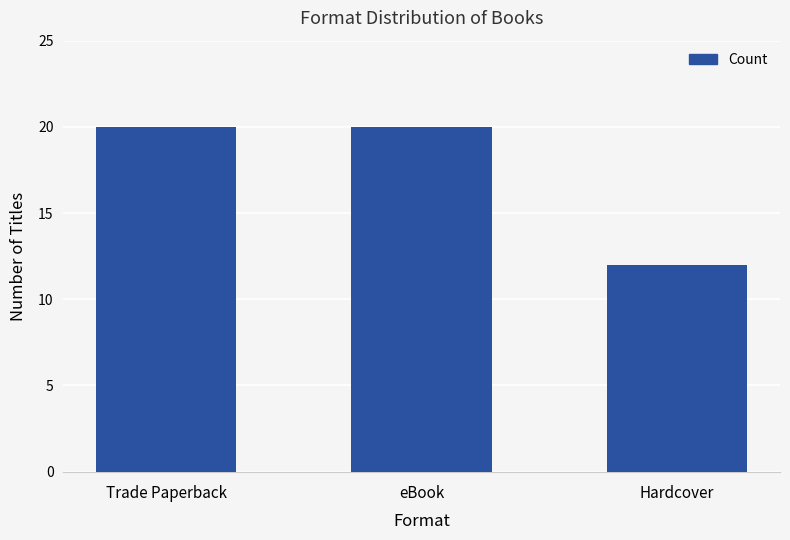

What value does the data have at Hardcover?

12